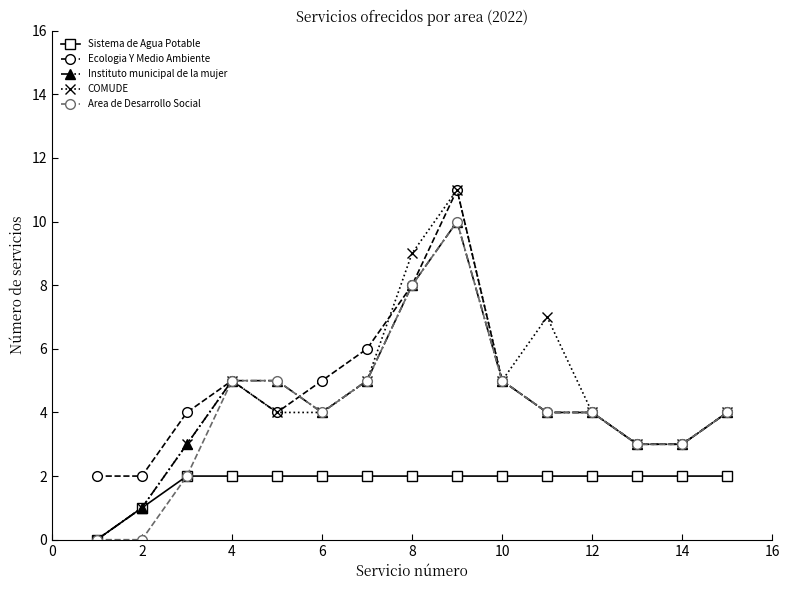

True or false: Sistema de Agua Potable and Ecologia Y Medio Ambiente cross at least once.

False